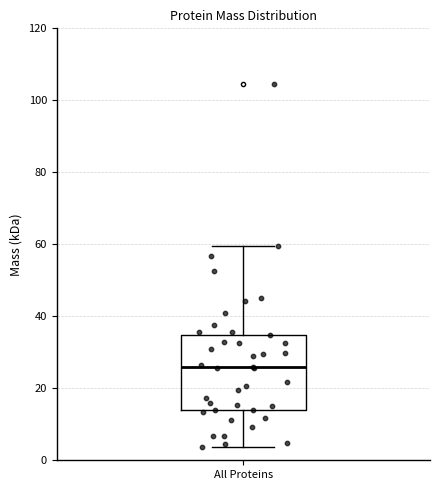

Where is the upper edge of the box for All Proteins on the y-axis? The values are not printed on the chart, so give them approximately, as read against the axis.

34